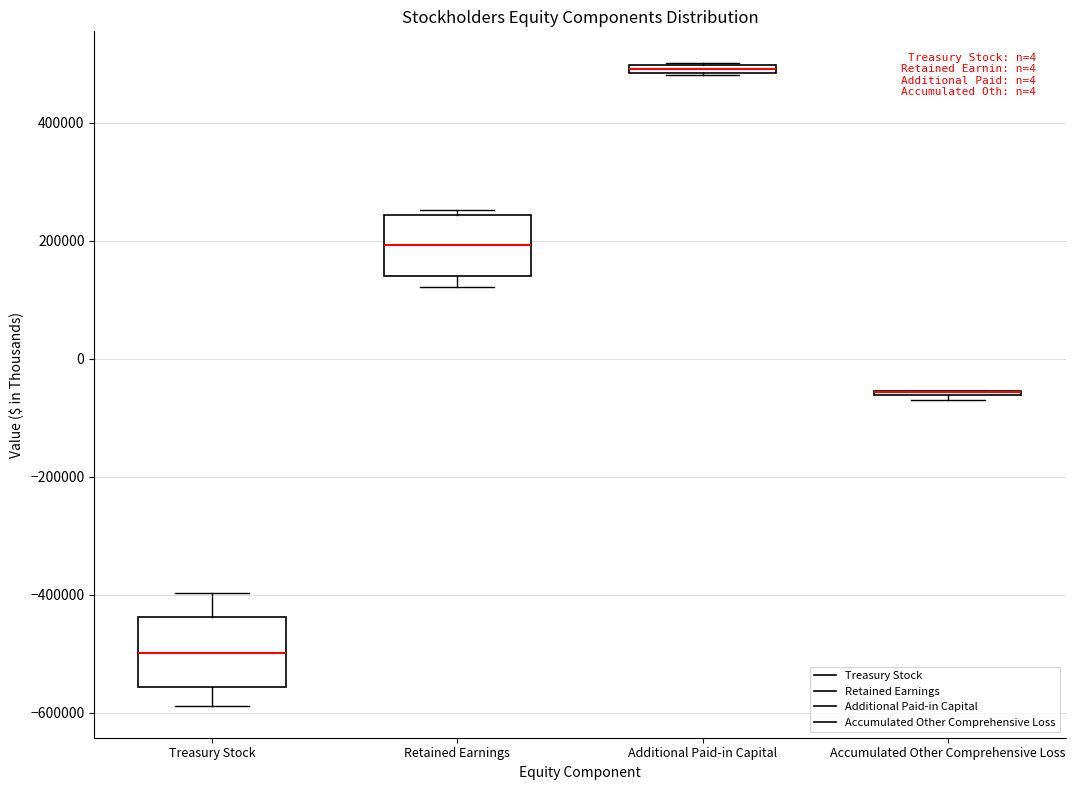

Where is the upper edge of the box for Retained Earnings on the y-axis? The values are not printed on the chart, so give them approximately, as read against the axis.

240000